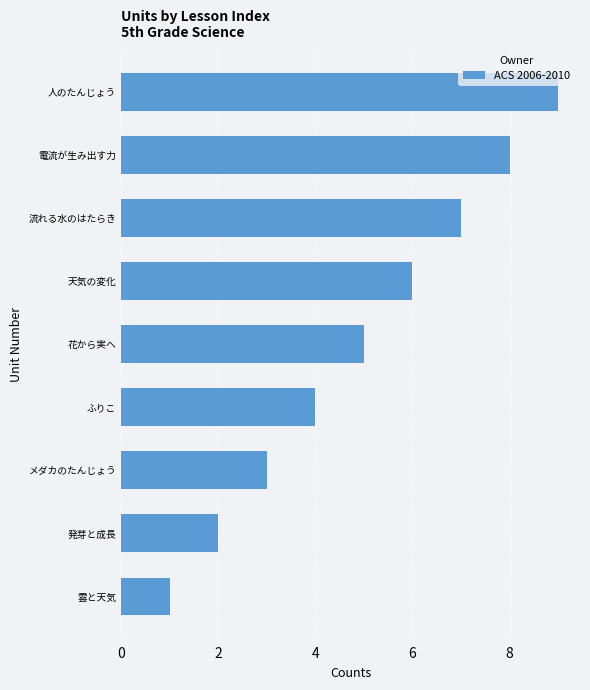

Between 流れる水のはたらき and 電流が生み出す力, which is larger?

電流が生み出す力